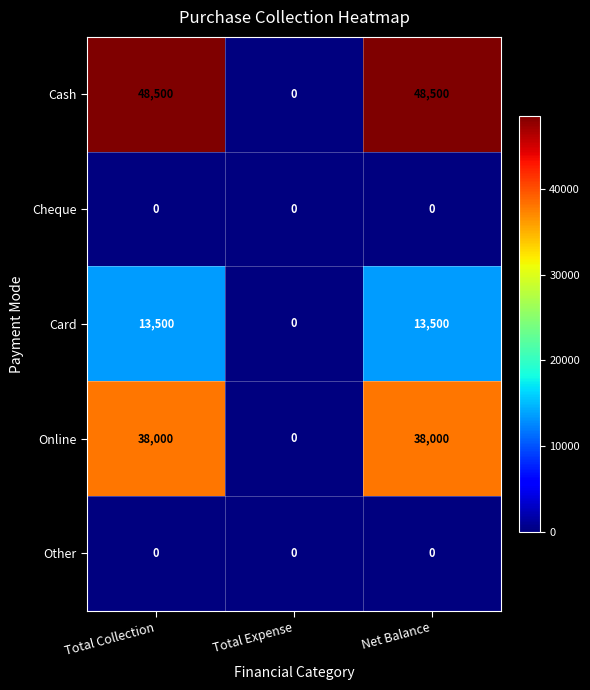

What is the difference between the maximum and minimum values in the Cash series?

48500